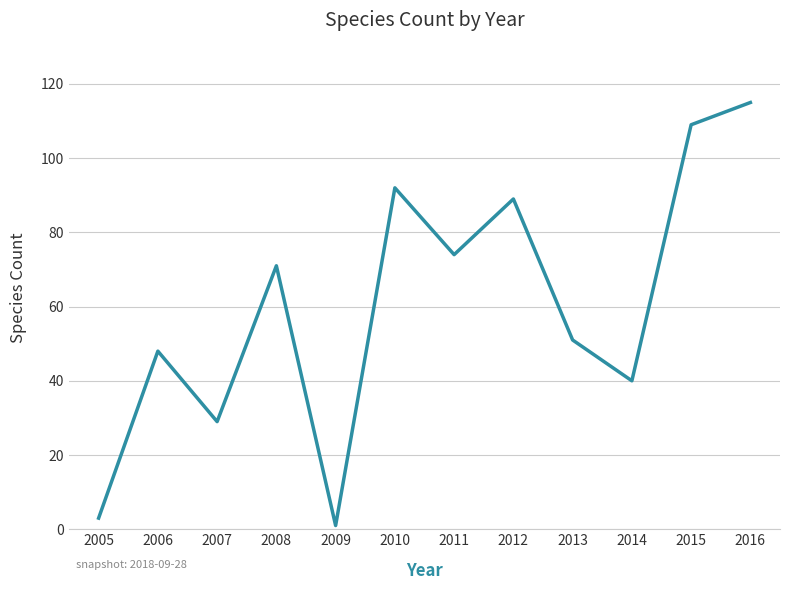

Reading left to right, transcribe all the data shown in this chart.

3	48	29	71	1	92	74	89	51	40	109	115